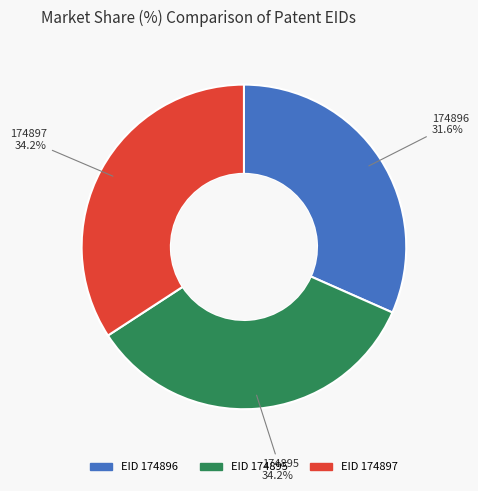

Does any single category account for the majority?

No